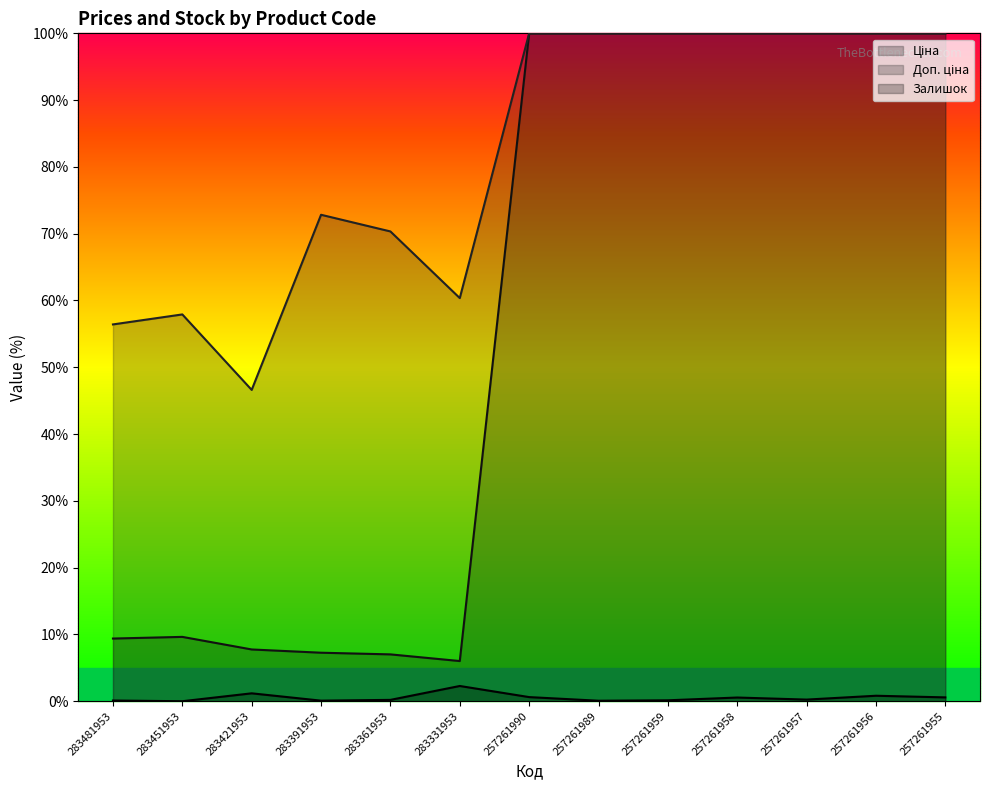

What is the sum of all Доп. ціна line values?

1064.5